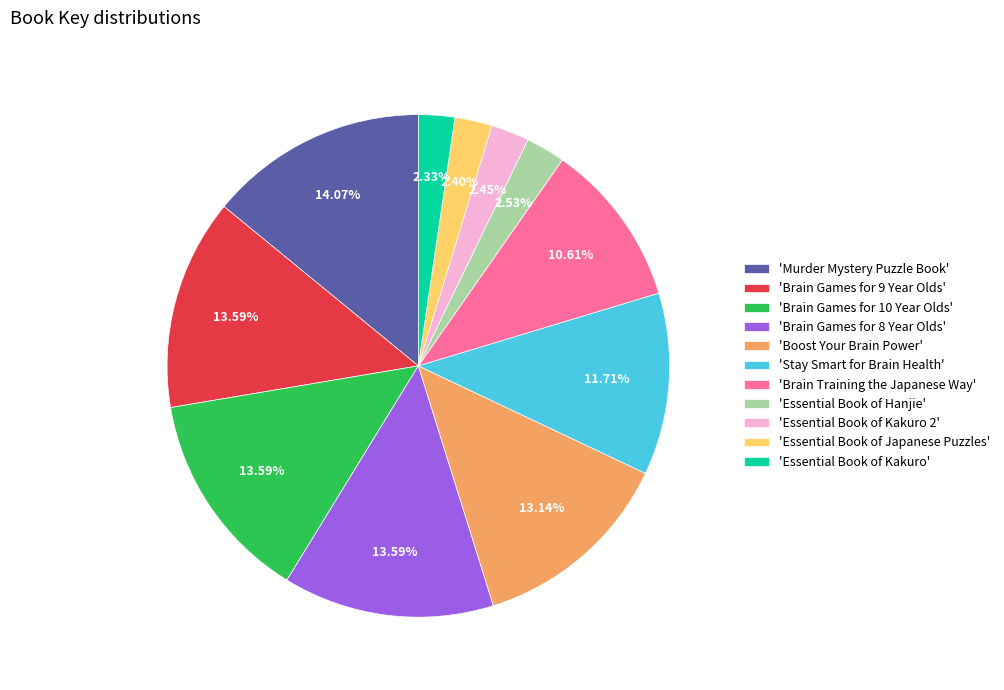

Is the sum of 'Boost Your Brain Power' and 'Brain Games for 9 Year Olds' greater than half?

No